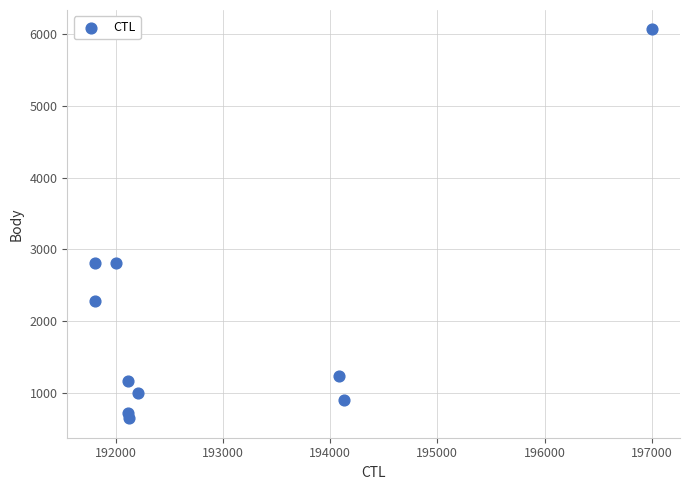

What is the range of Y values (max minus min)?

5421